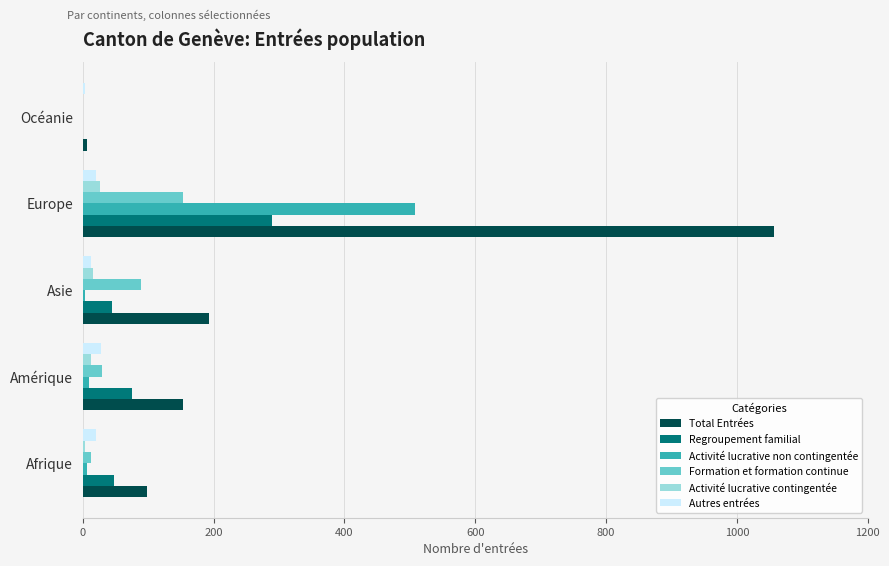

Which series changed the most between Amérique and Océanie?

Total Entrées